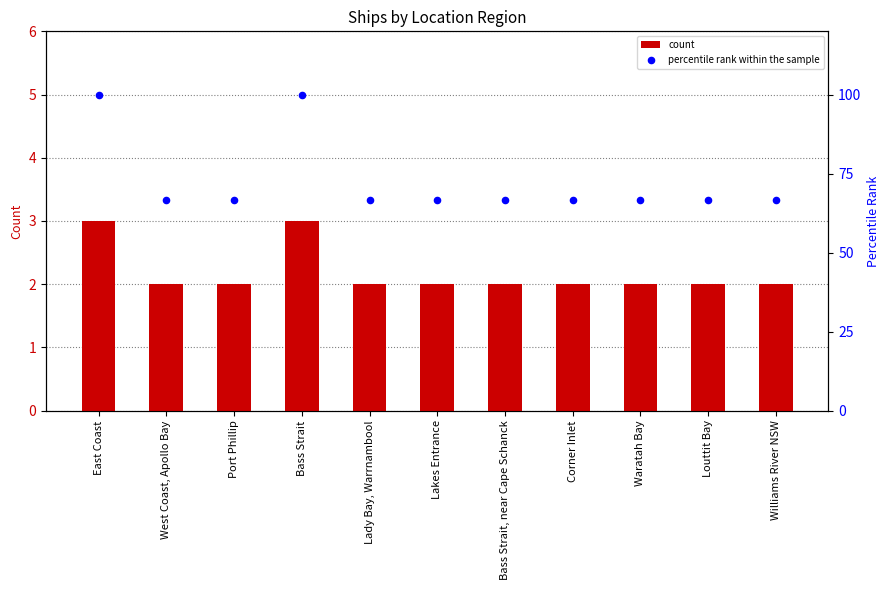

Is the value of count at Lakes Entrance greater than the value of percentile rank within the sample at Corner Inlet?

No